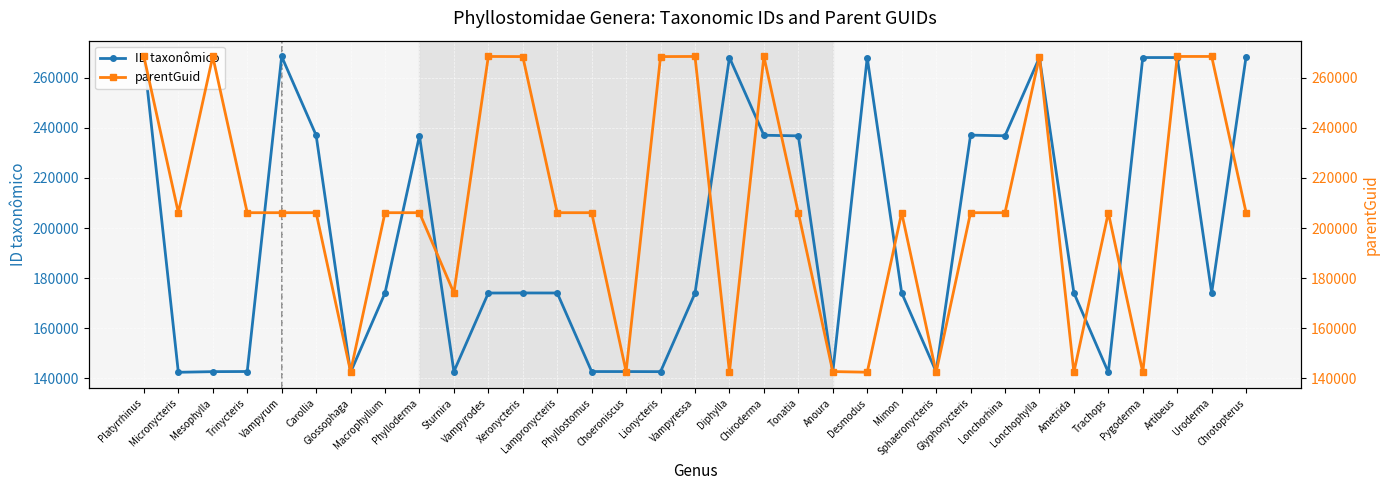

True or false: ID taxonômico and parentGuid cross at least once.

True